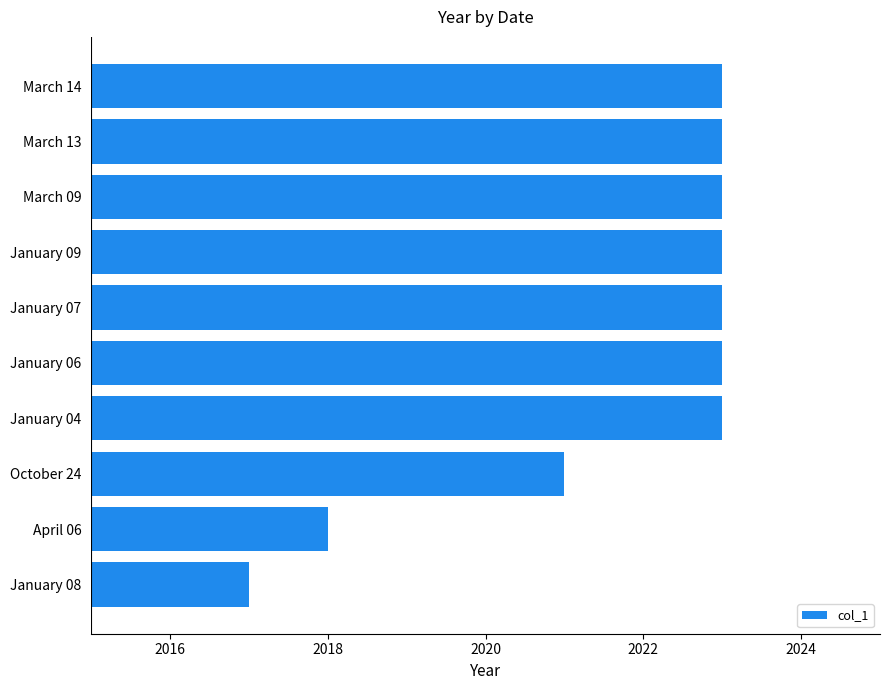

True or false: the data shows 2023 at March 09.

True